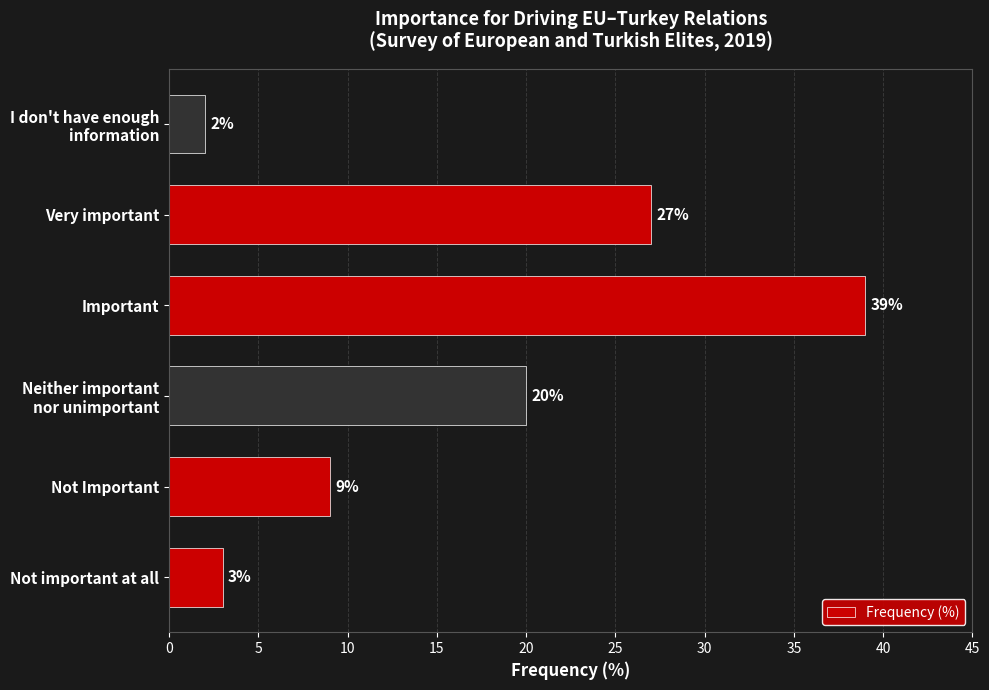

Reading top to bottom, transcribe all the data shown in this chart.

2	27	39	20	9	3